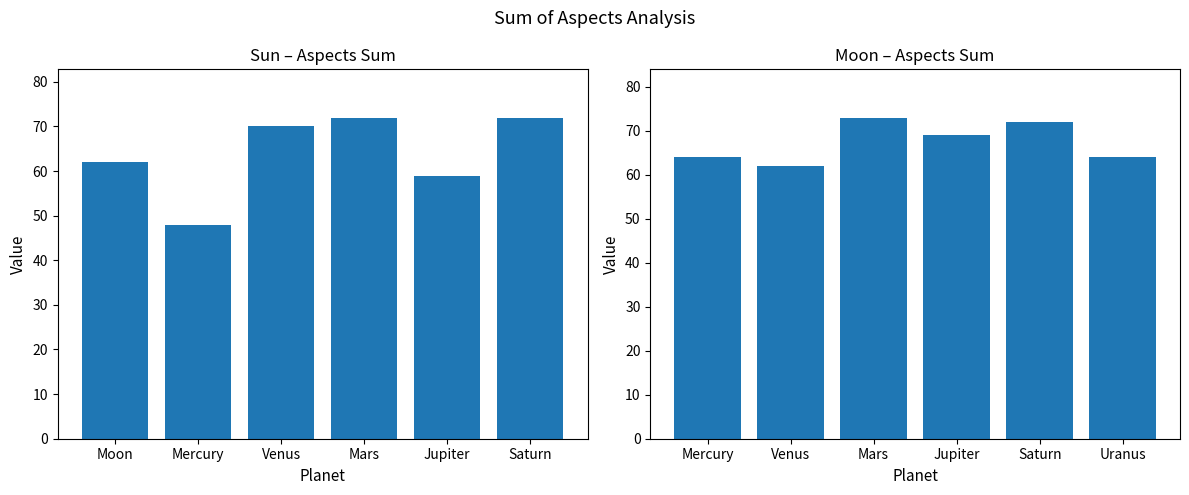

What is the label of the 5th bar from the right?

Mercury